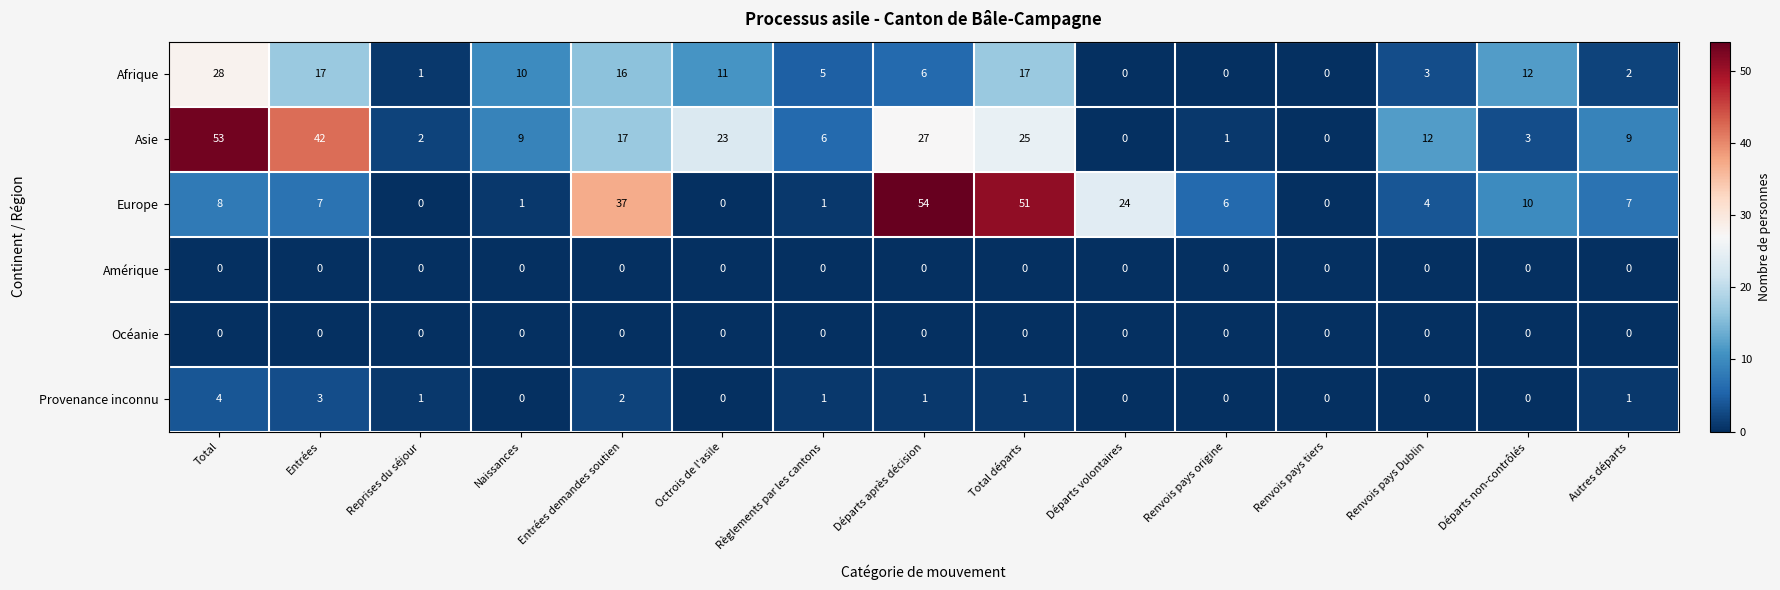

At how many categories does at least one series exceed 41?

4